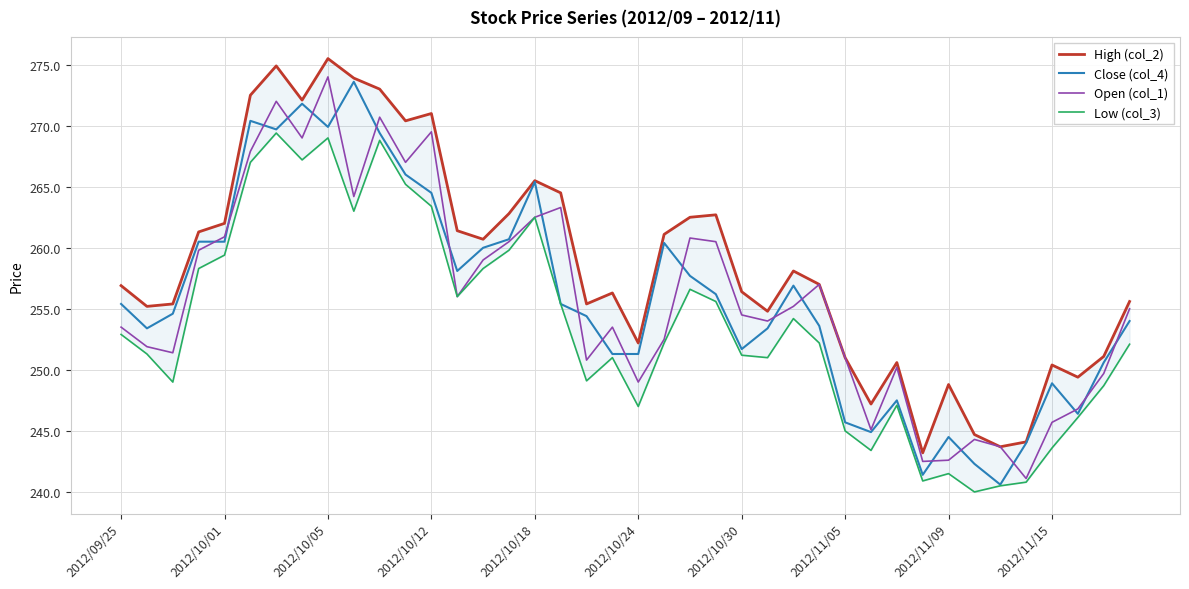

What is the sum of all Low (col_3) values?

10145.7